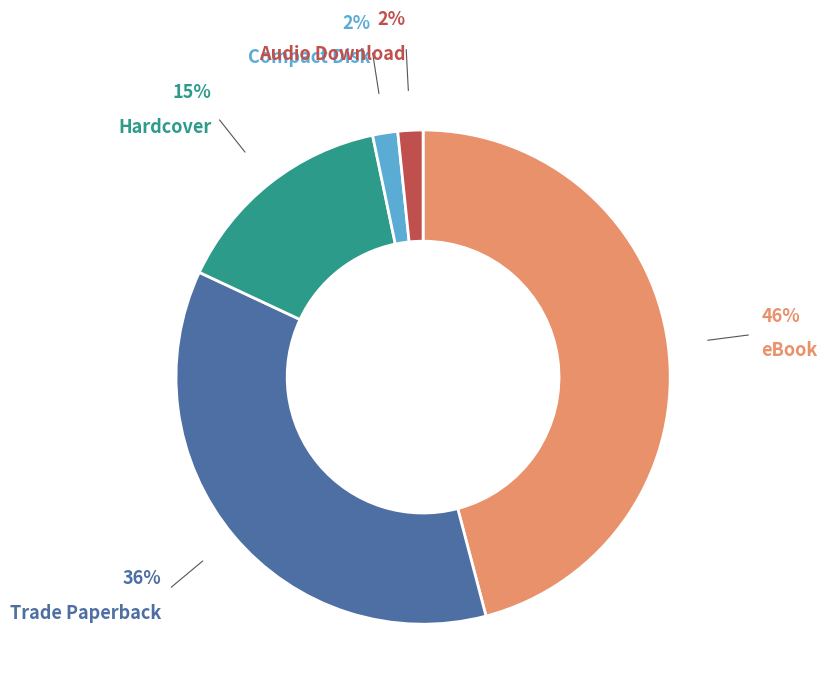

Is there a majority slice in this chart?

No